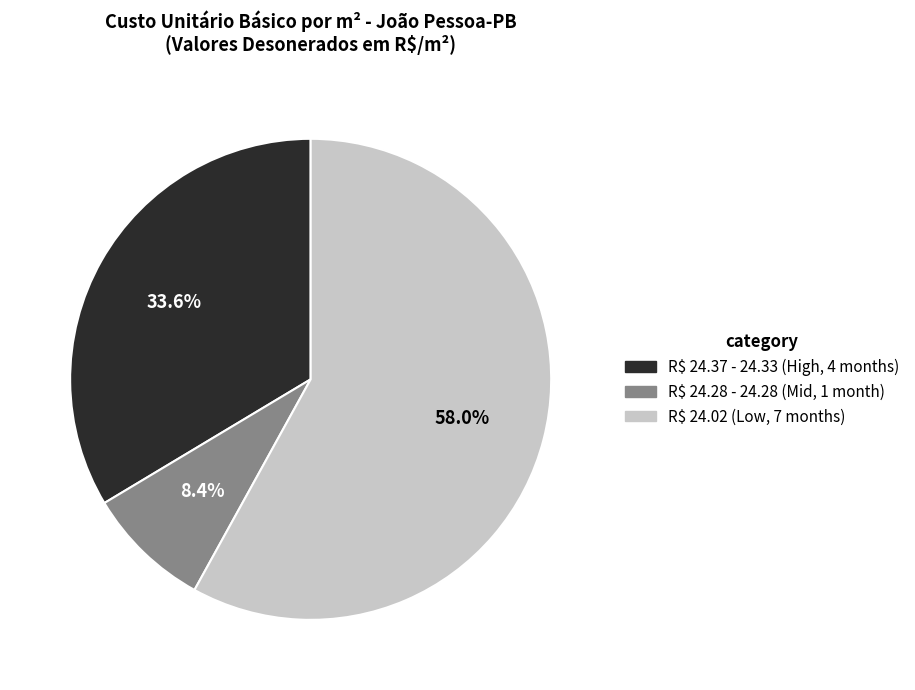

What is the majority slice?

R$ 24.02 (Low, 7 months)